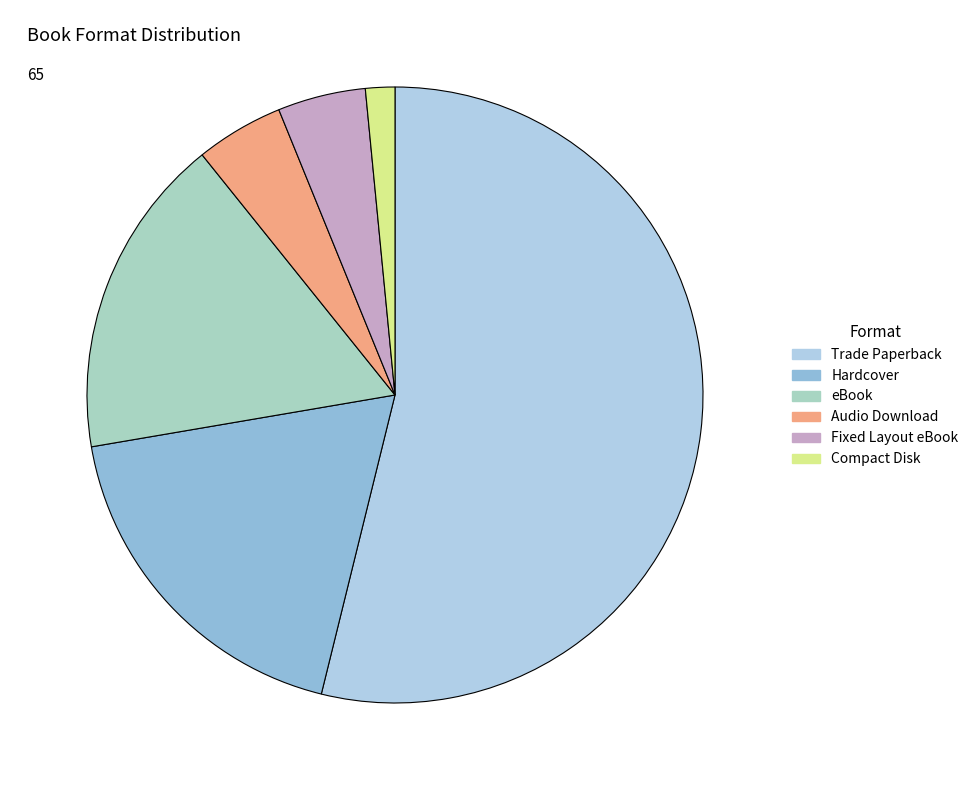

How many slices are in this pie chart?

6